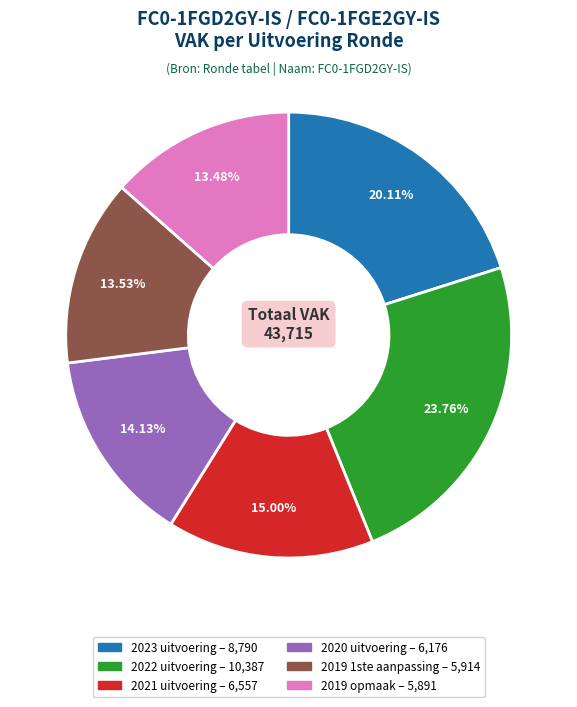

Combined, do 2019 1ste aanpassing and 2022 uitvoering account for over 50%?

No